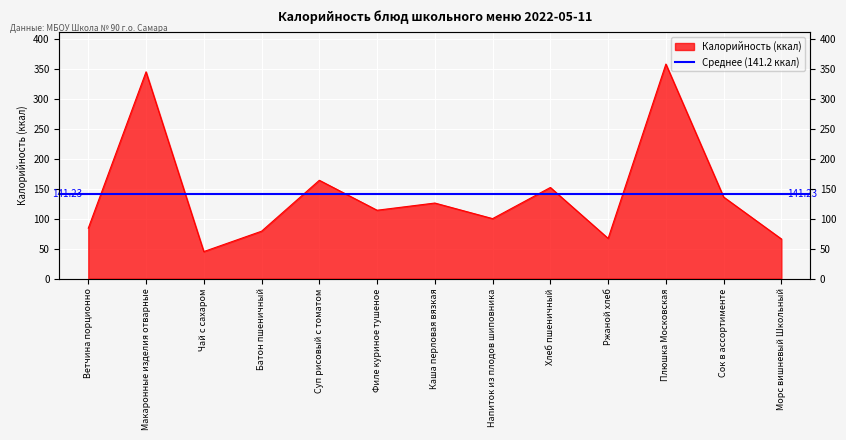

List the labels in order of value, smallest first.

Чай с сахаром, Морс вишневый Школьный, Ржаной хлеб, Батон пшеничный, Ветчина порционно, Напиток из плодов шиповника, Филе куриное тушеное, Каша перловая вязкая, Сок в ассортименте, Хлеб пшеничный, Суп рисовый с томатом, Макаронные изделия отварные, Плюшка Московская